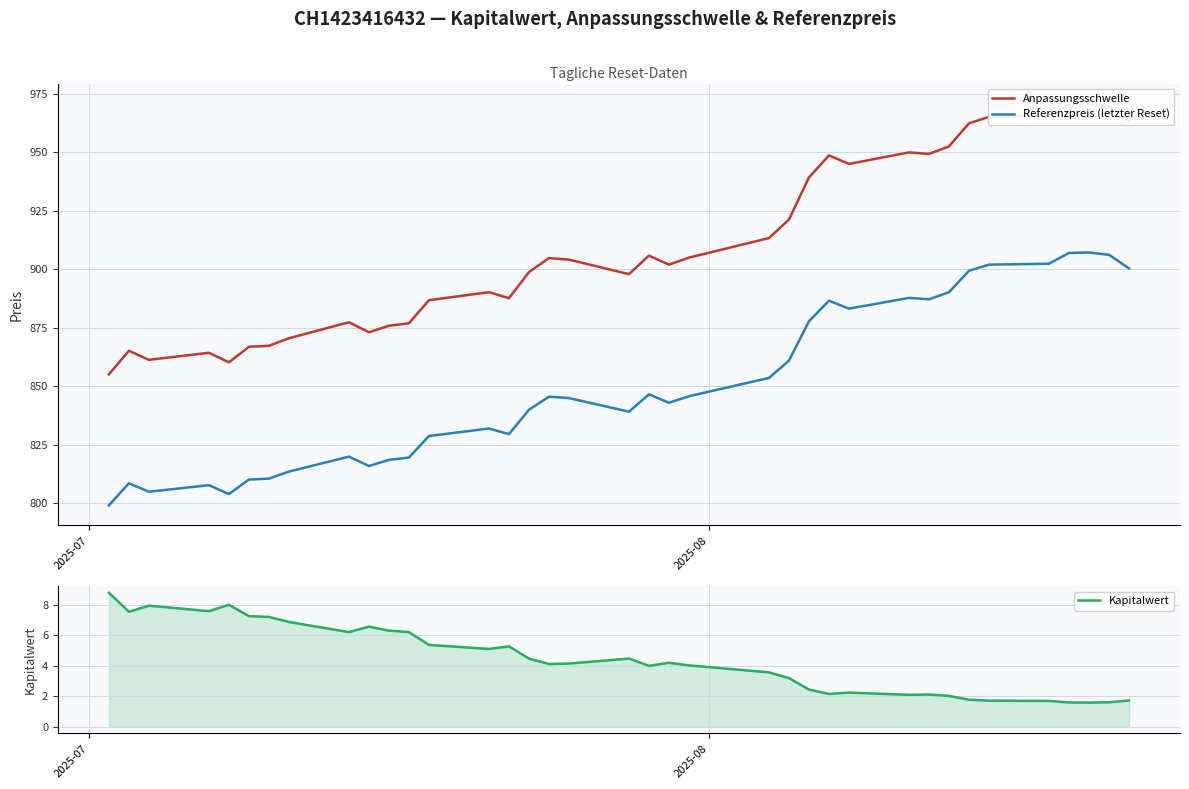

What is the maximum value for Referenzpreis (letzter Reset)?

907.2